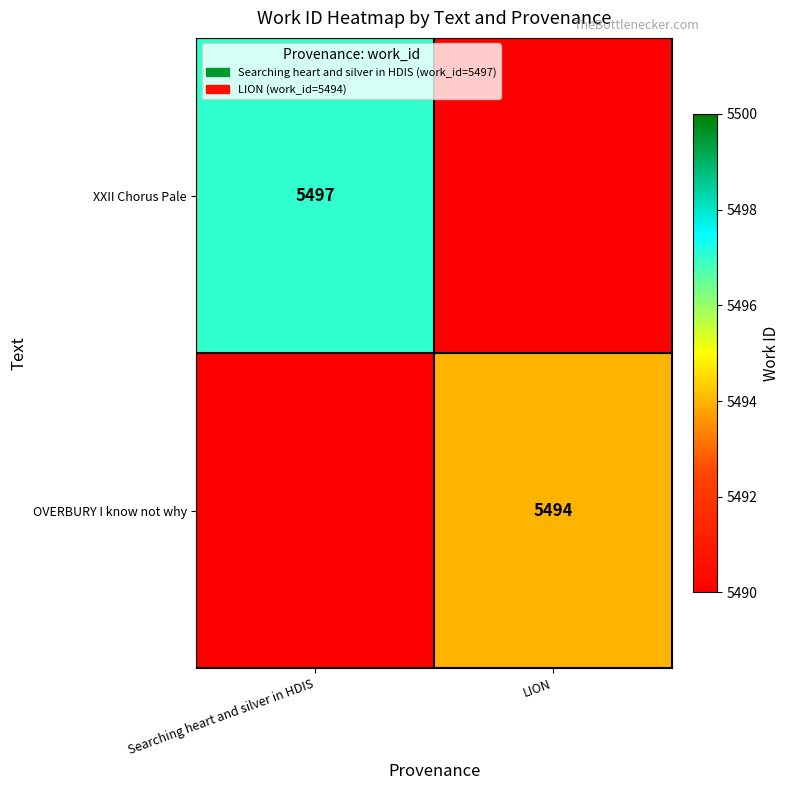

Is it true that OVERBURY I know not why equals 5494 at LION?

True